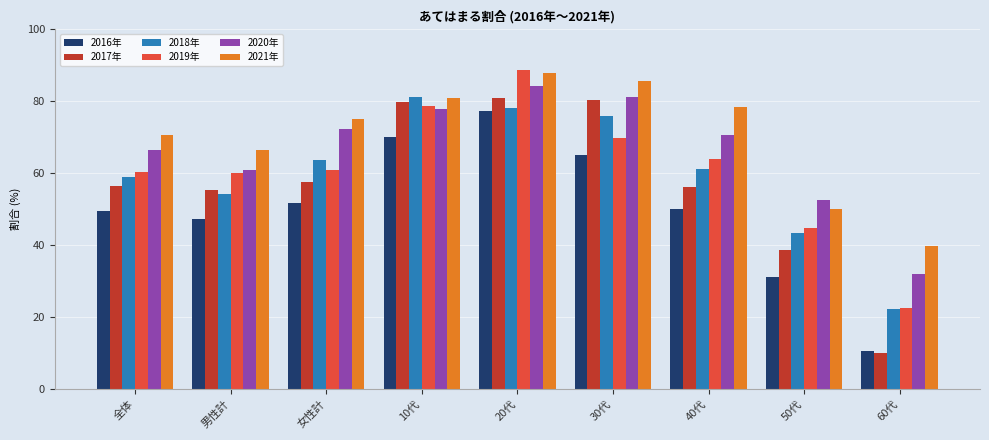

Read the 2019年 value at 50代.

44.6